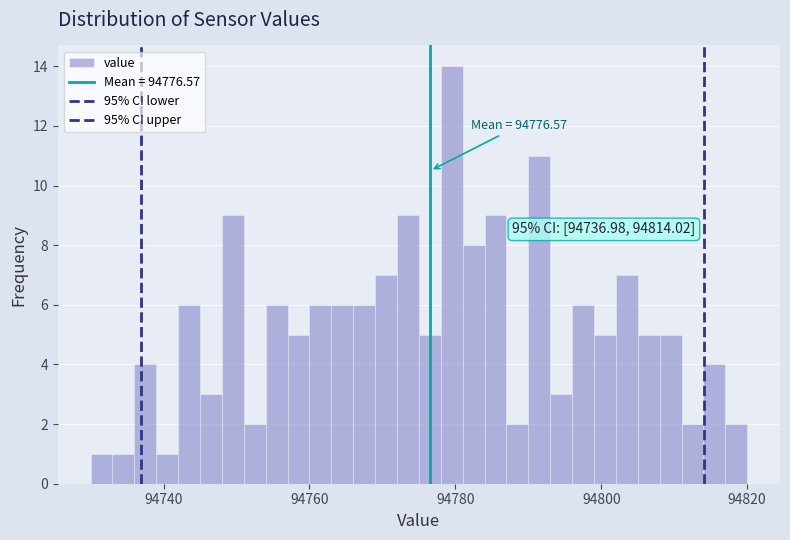

Read against the x-axis, roughly where is the centre of the tallest bar?

94780